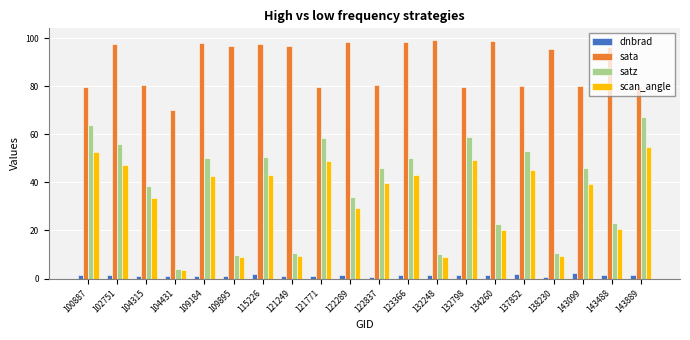

Between 115226 and 132248, which series saw the biggest shift?

satz